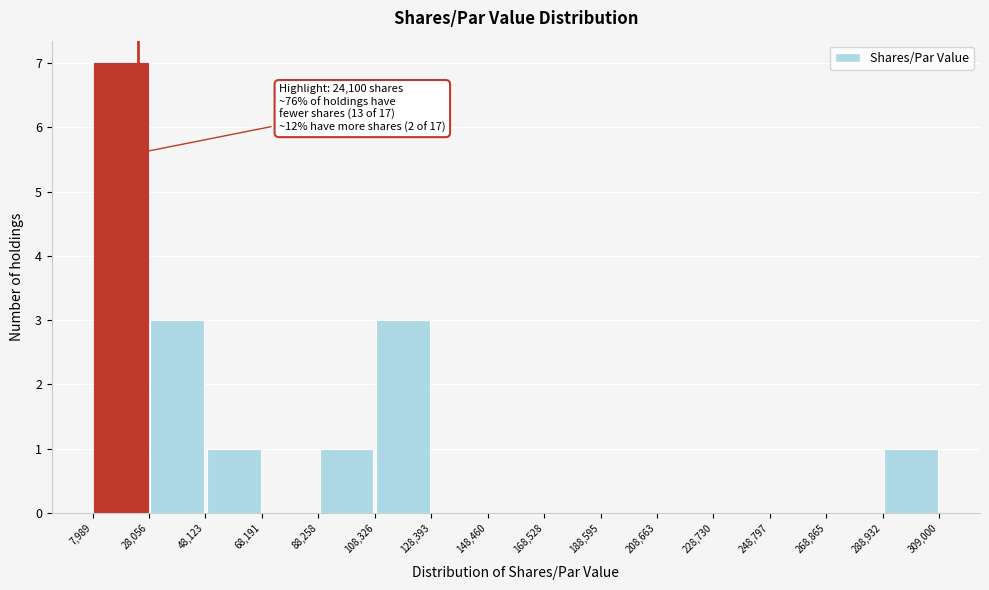

Which range on the x-axis has the tallest bar?

7,989 to 28,056